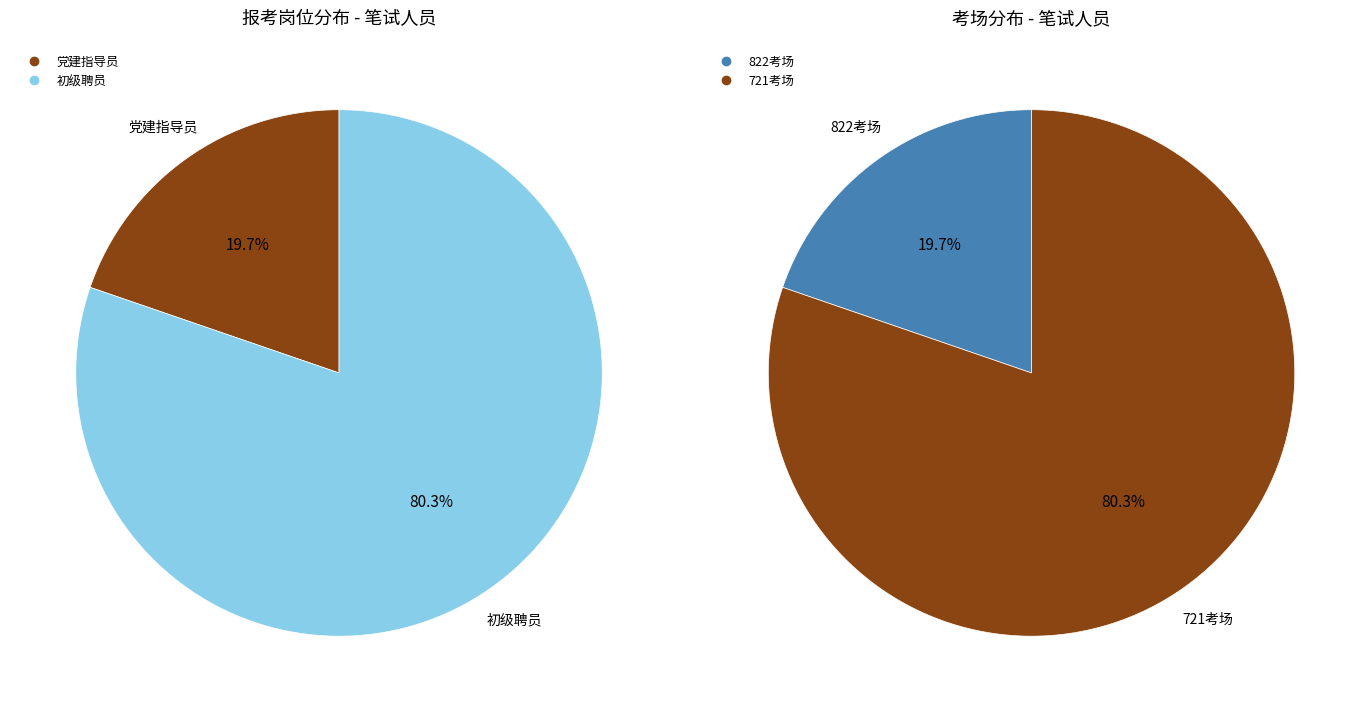

To the nearest percent, what is the average slice percentage?

50%